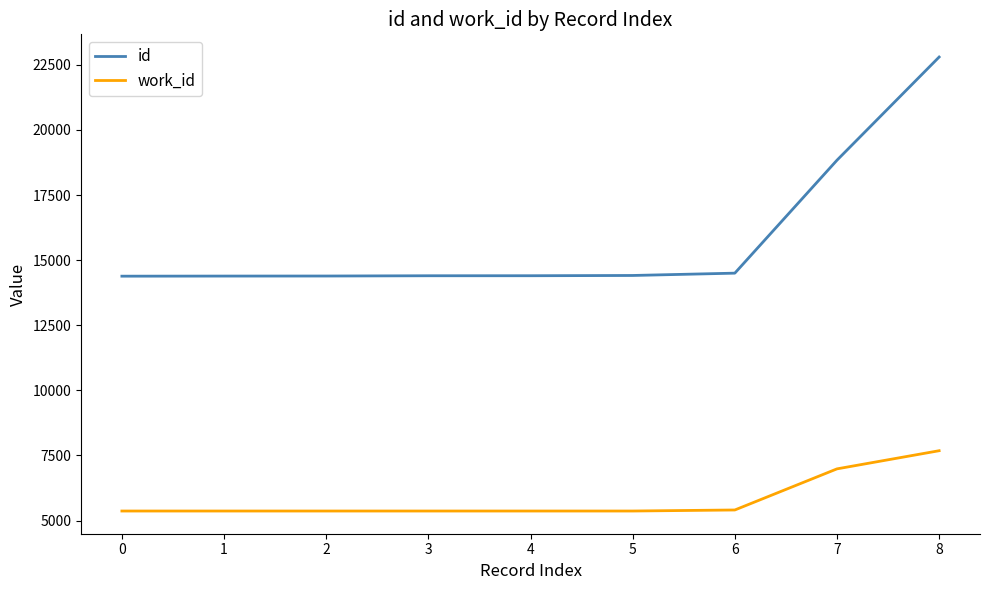

Which series has the widest spread of values?

id